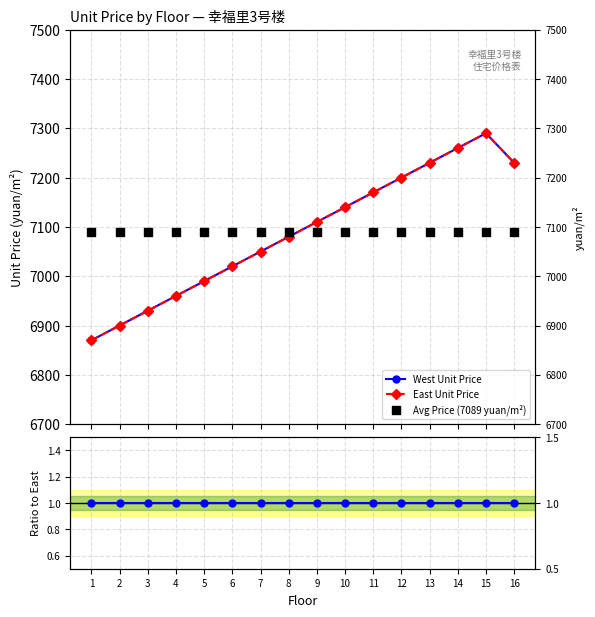

Is the value of West Unit Price at 12 greater than the value of West/East ratio at 8?

Yes